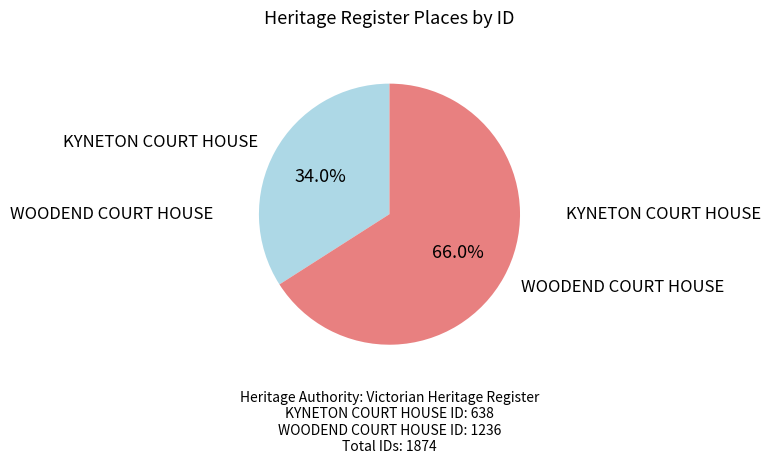

Is the sum of WOODEND COURT HOUSE and KYNETON COURT HOUSE greater than half?

Yes